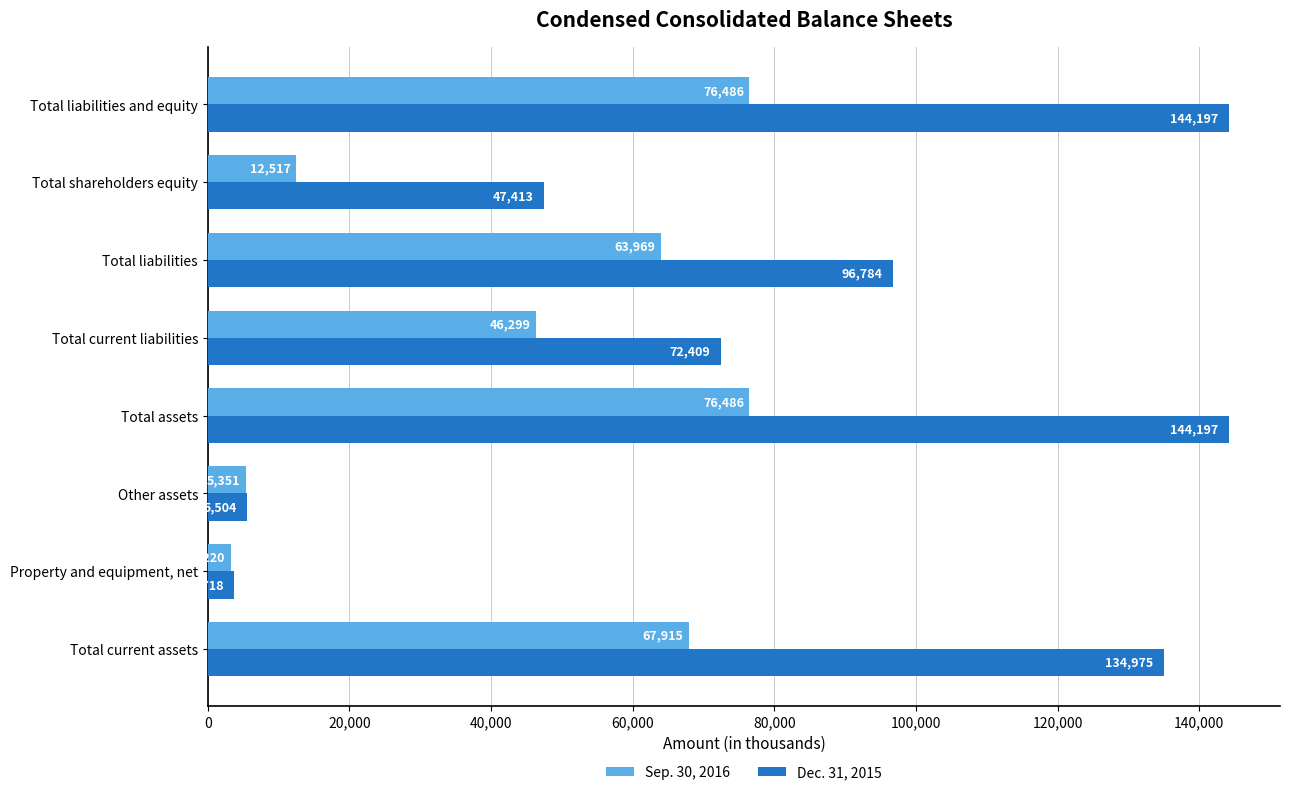

At which label is Sep. 30, 2016 closest to 39853?

Total current liabilities